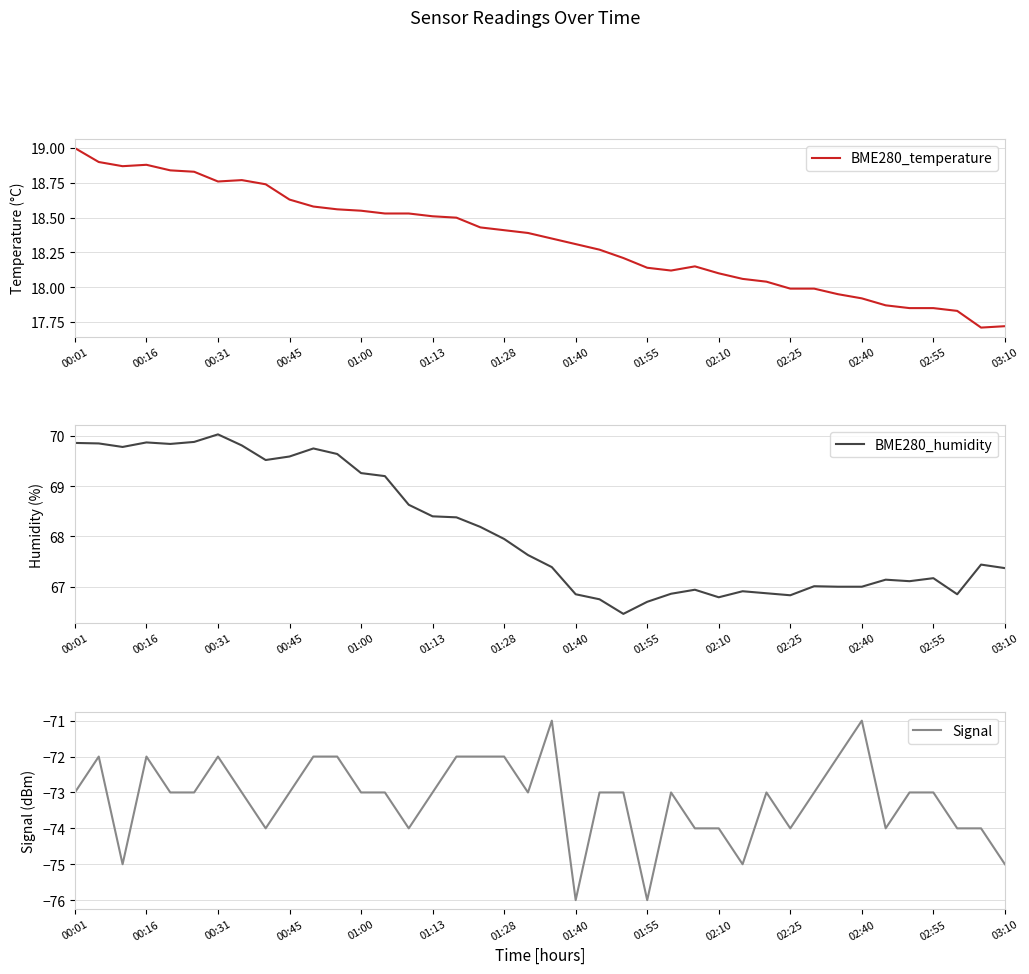

True or false: BME280_humidity and BME280_temperature cross at least once.

False